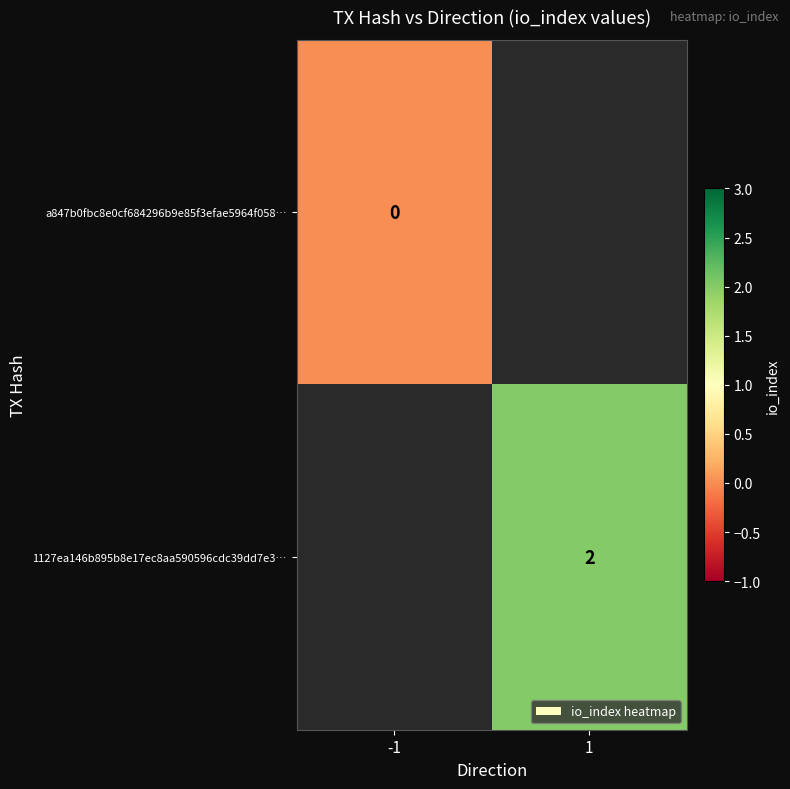

Is it true that 1127ea146b895b8e17ec8aa590596cdc39dd7e3… equals 2 at 1?

True